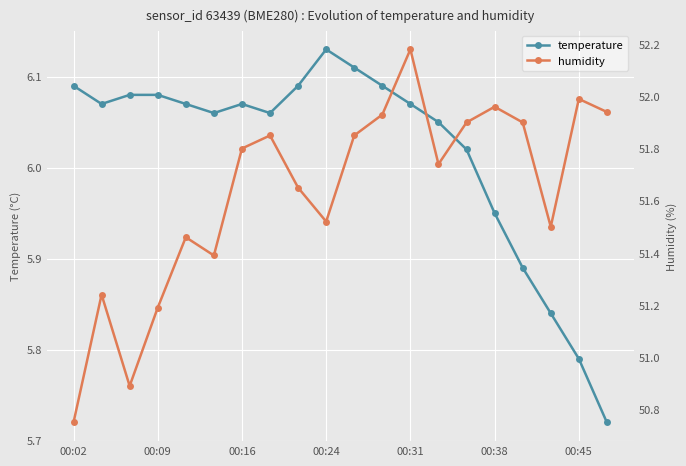

Which category has the highest value in the temperature series?

00:24